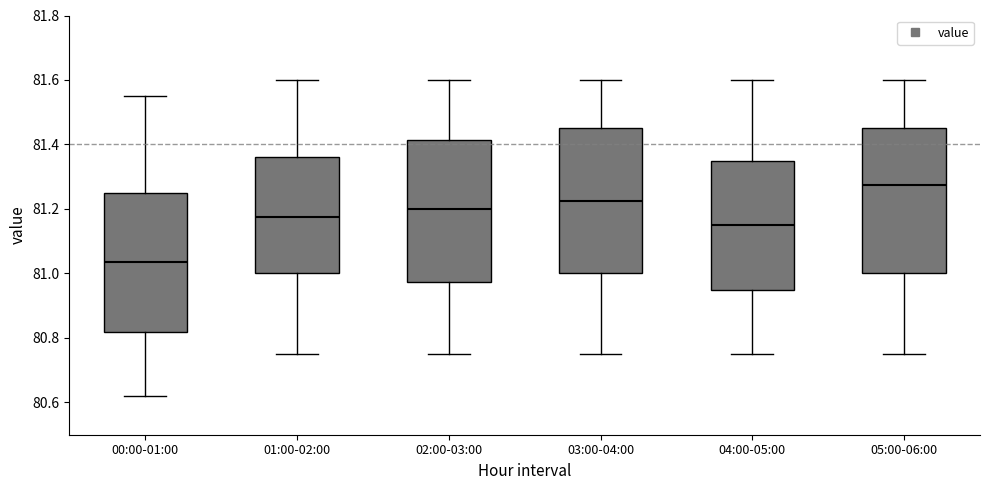

Where is the lower edge of the box for 01:00-02:00 on the y-axis? The values are not printed on the chart, so give them approximately, as read against the axis.

81.00